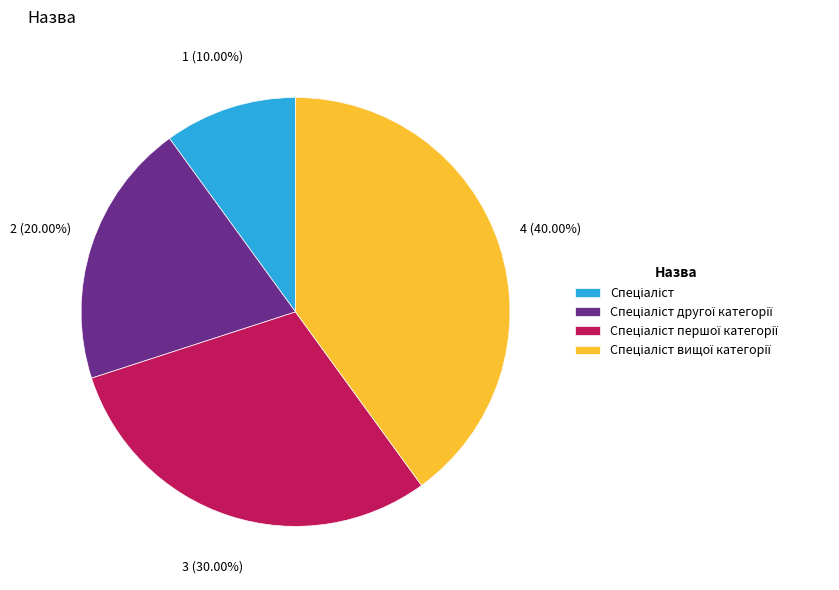

Does any single category account for the majority?

No